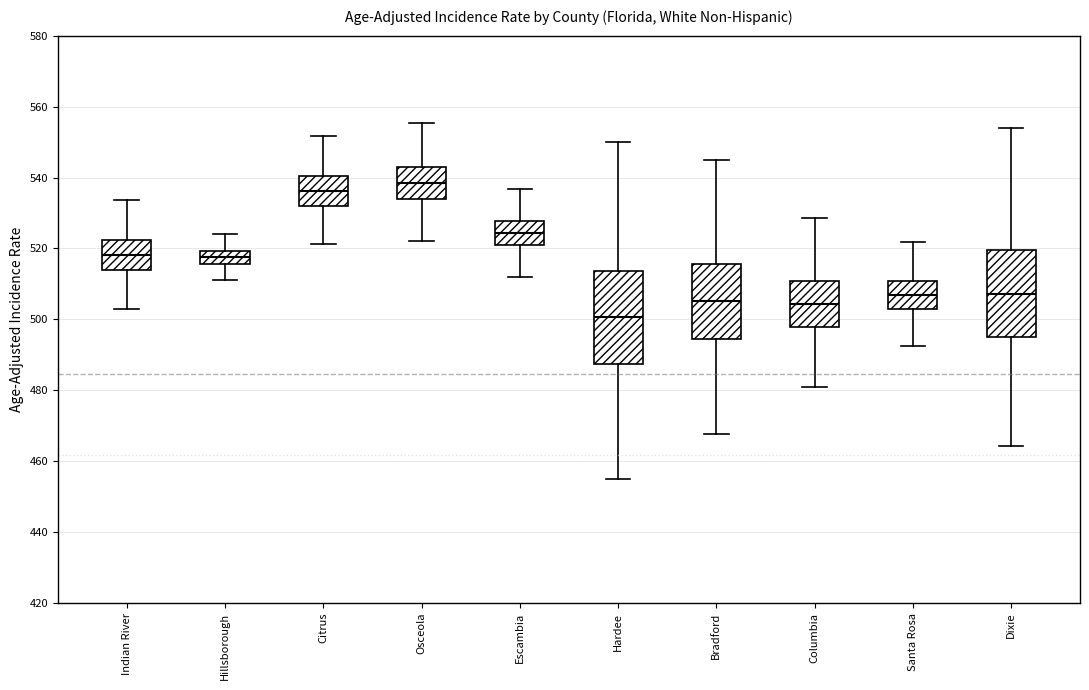

Which box's median line is the lowest?

Hardee